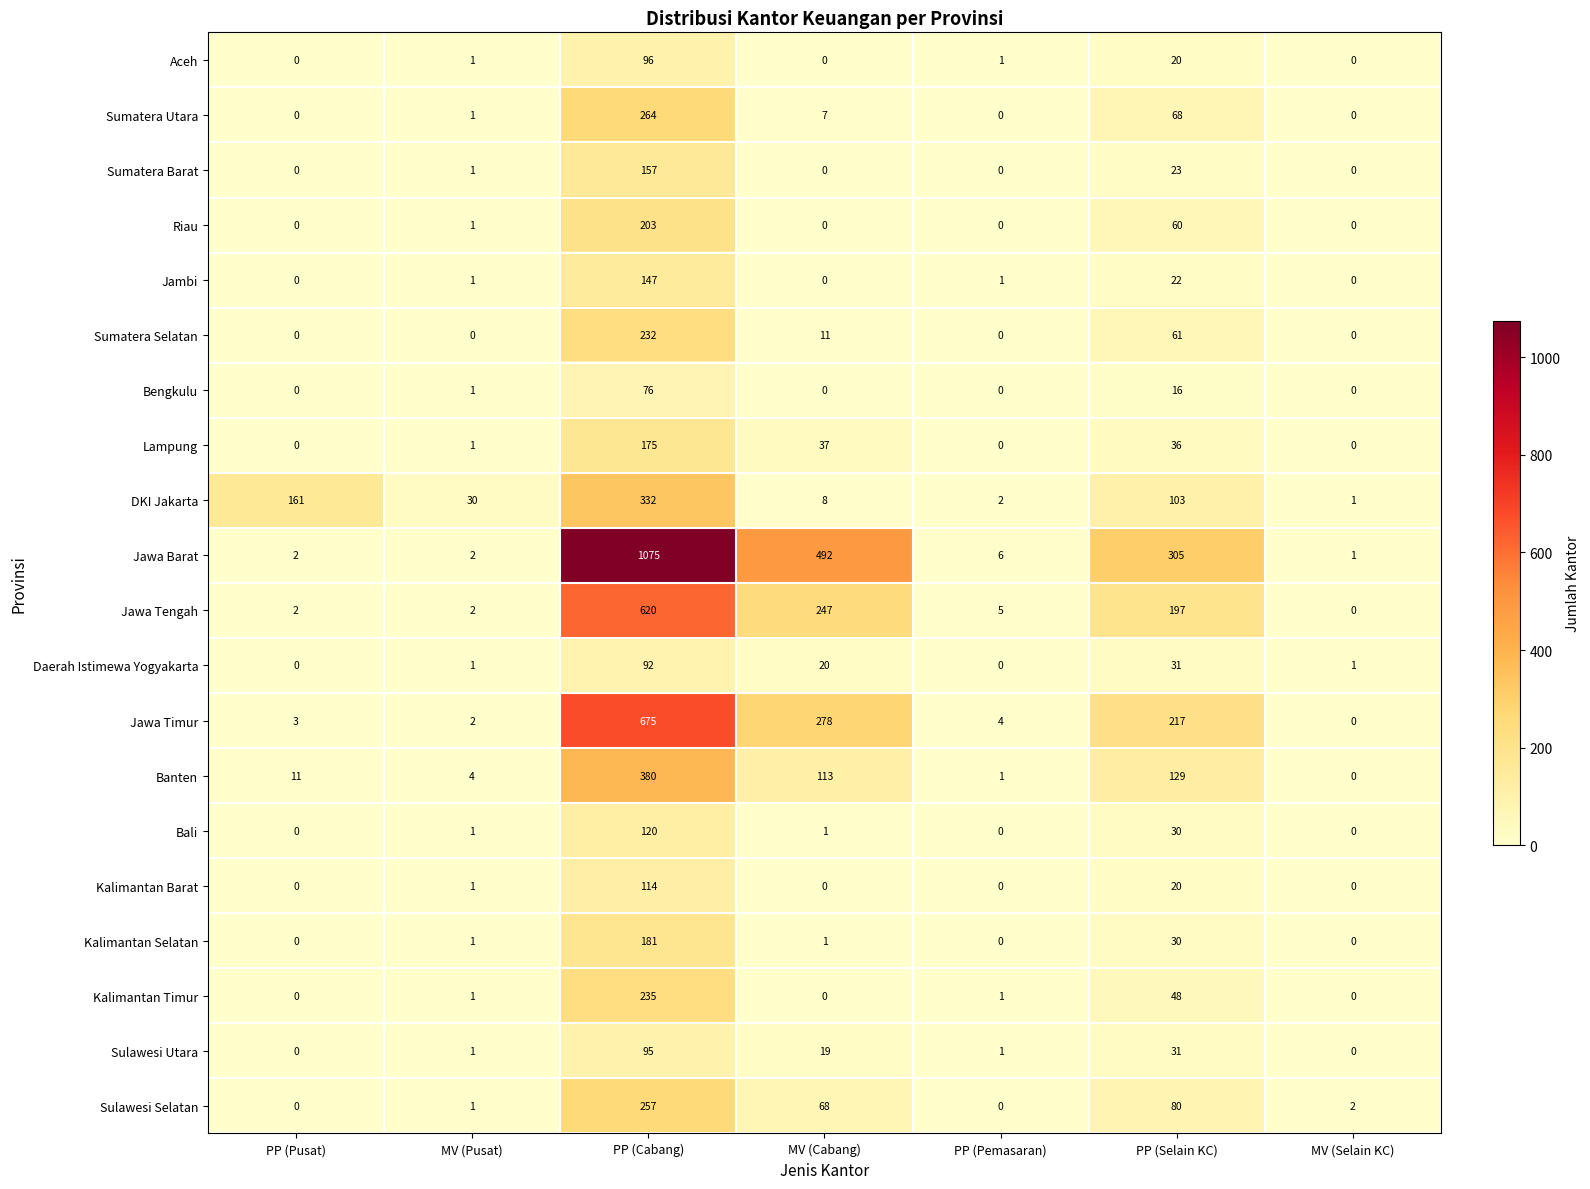

Where does the Jawa Tengah series first go above 5?

PP (Cabang)